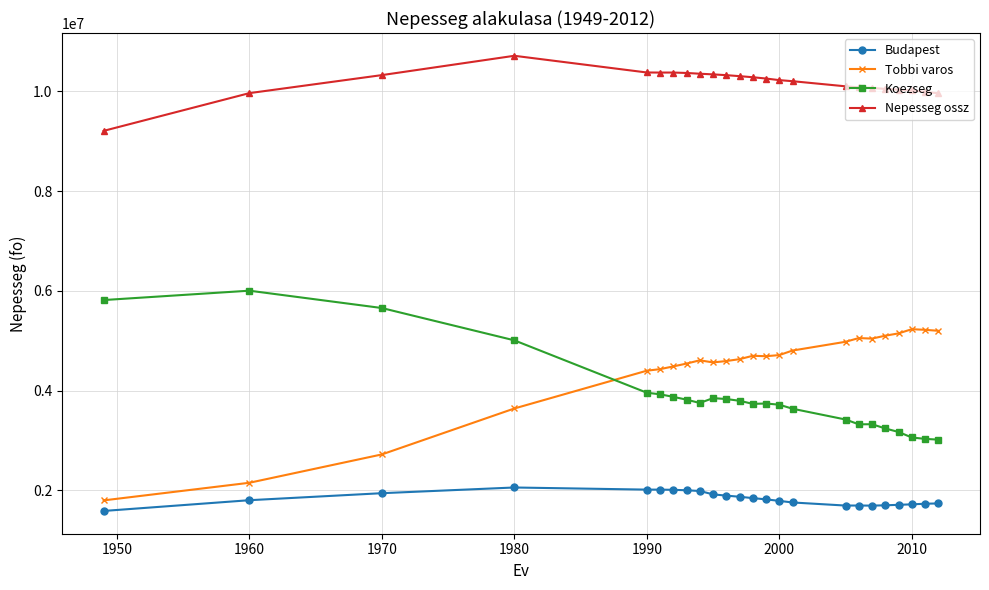

What is the value of the Budapest point at the 17th from the left?

1697343